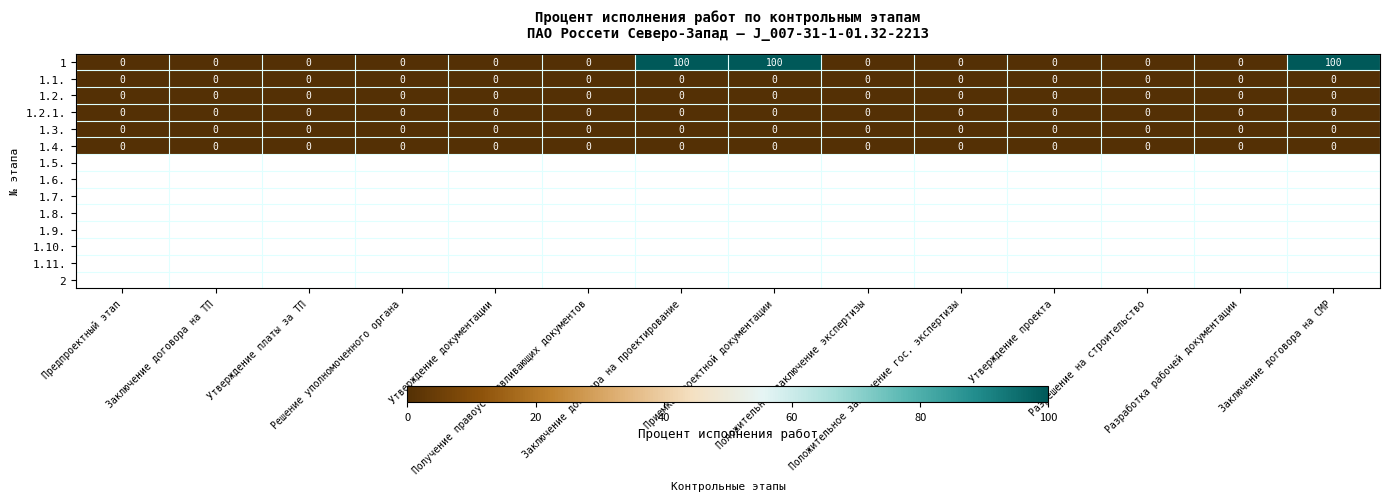

How many series are shown in this chart?

6